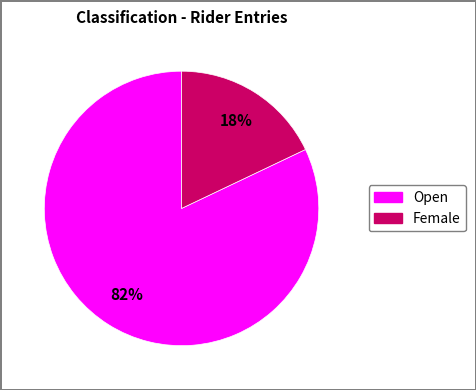

Is the sum of Female and Open greater than half?

Yes